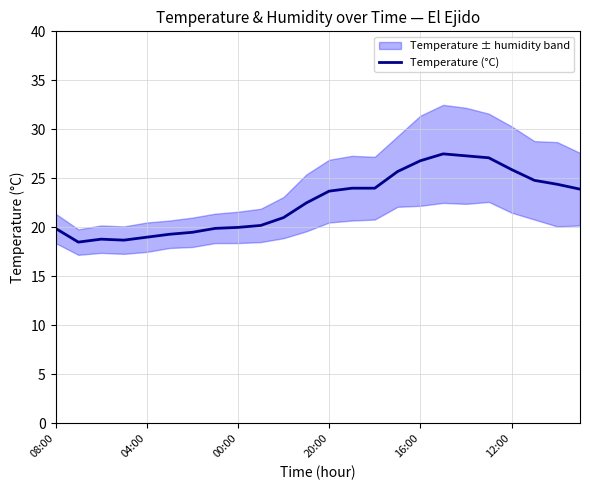

What is the sum of the values at 23 and 6?

43.4